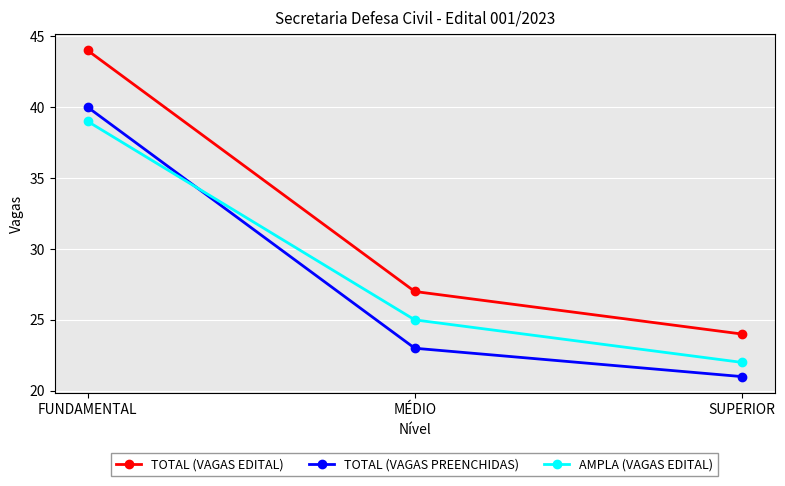

What is the sum of all AMPLA (VAGAS EDITAL) values?

86